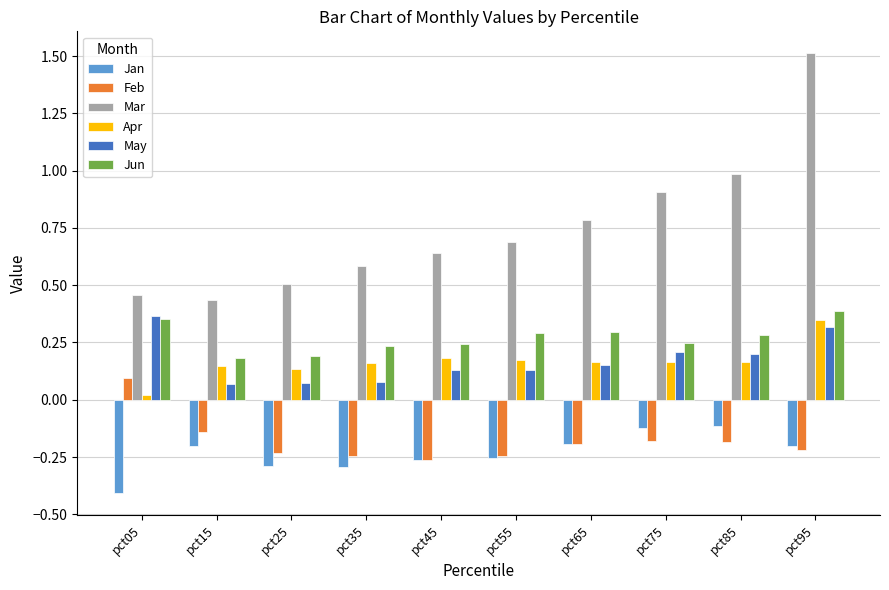

Which series has the largest range (max minus min)?

Mar